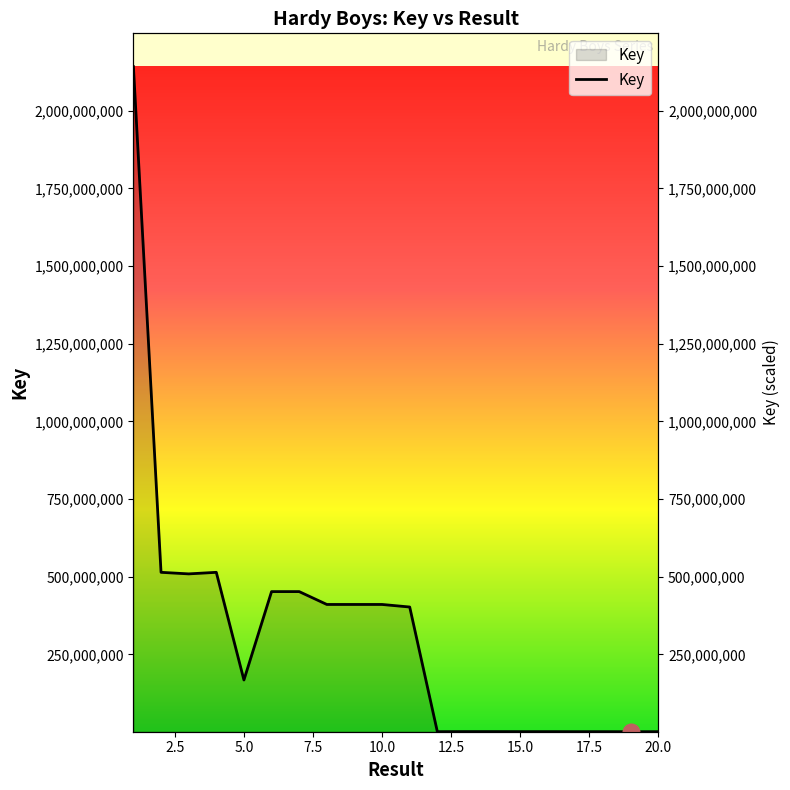

Is it true that the value at 10 is 410748281?

True